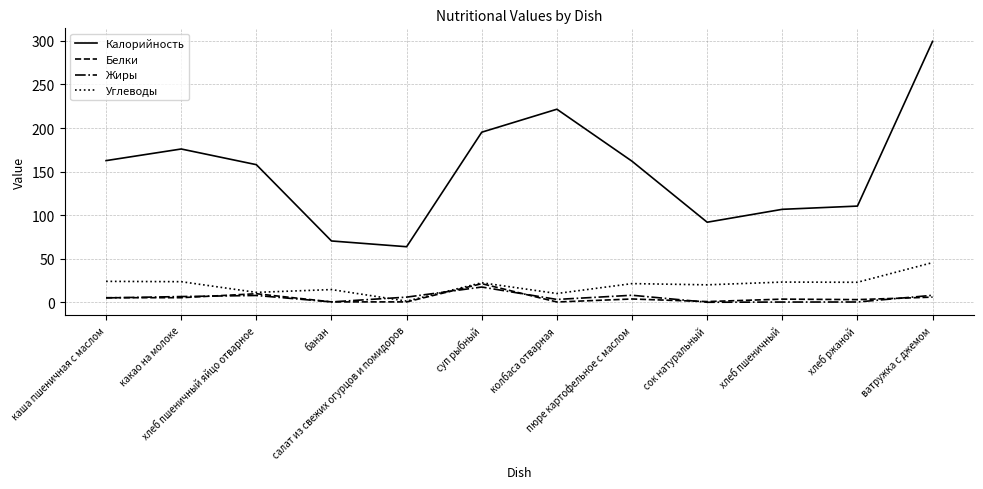

What position from the left is хлеб пшеничный яйцо отварное?

3